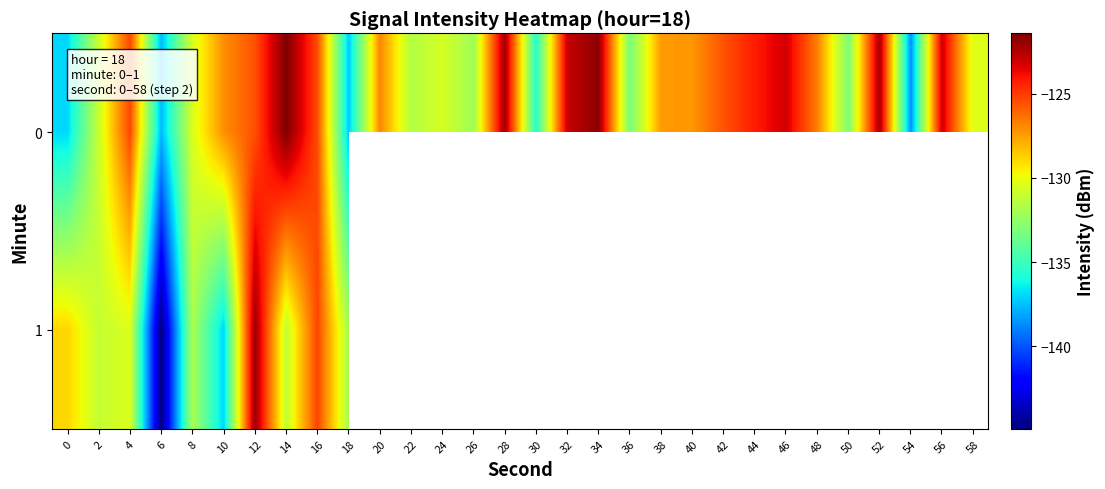

Between 24 and 0, which is larger?

24